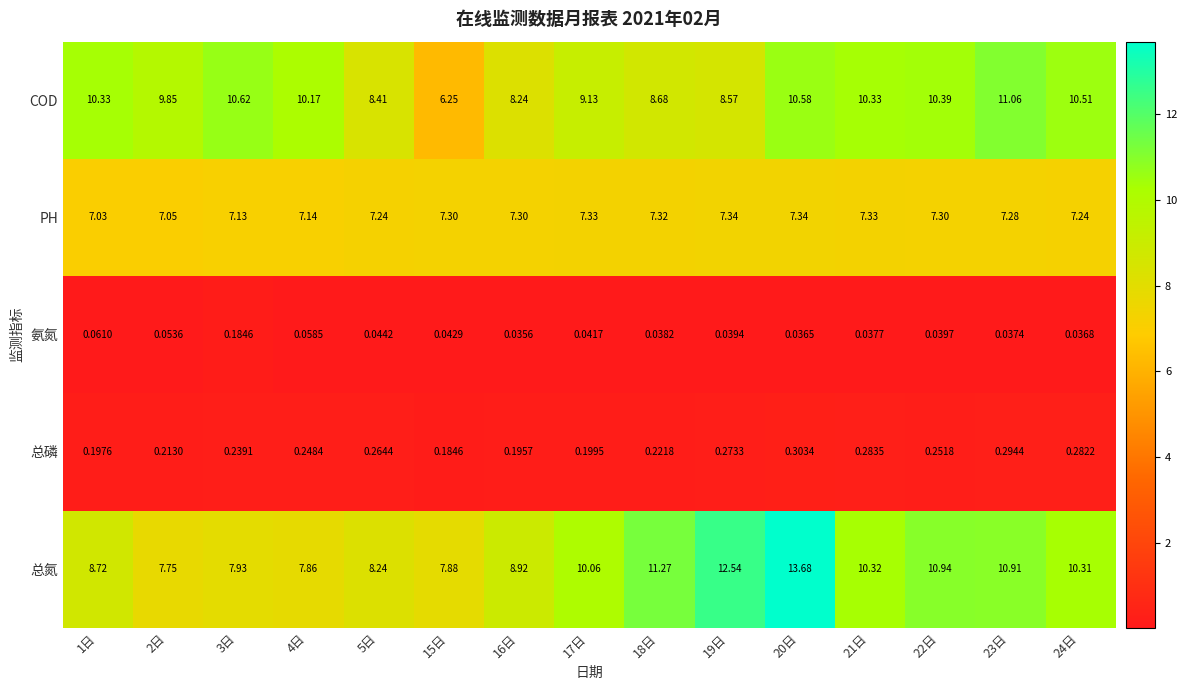

Which series has the largest total across all categories?

总氮